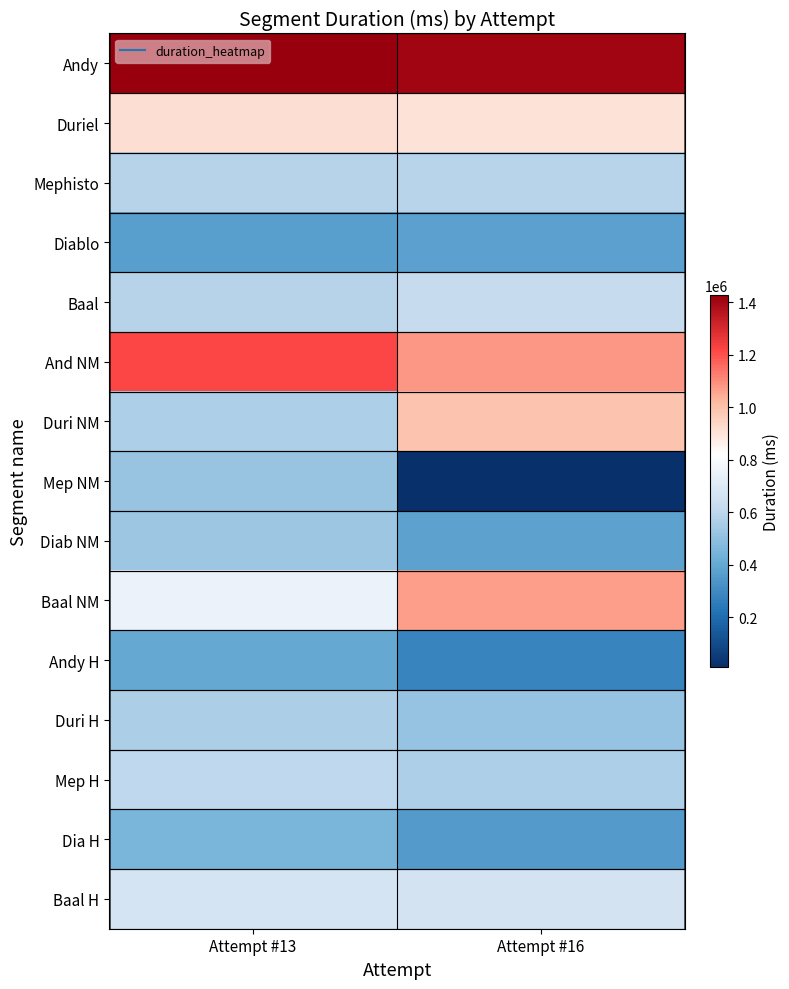

Which series has the largest total across all categories?

Andy